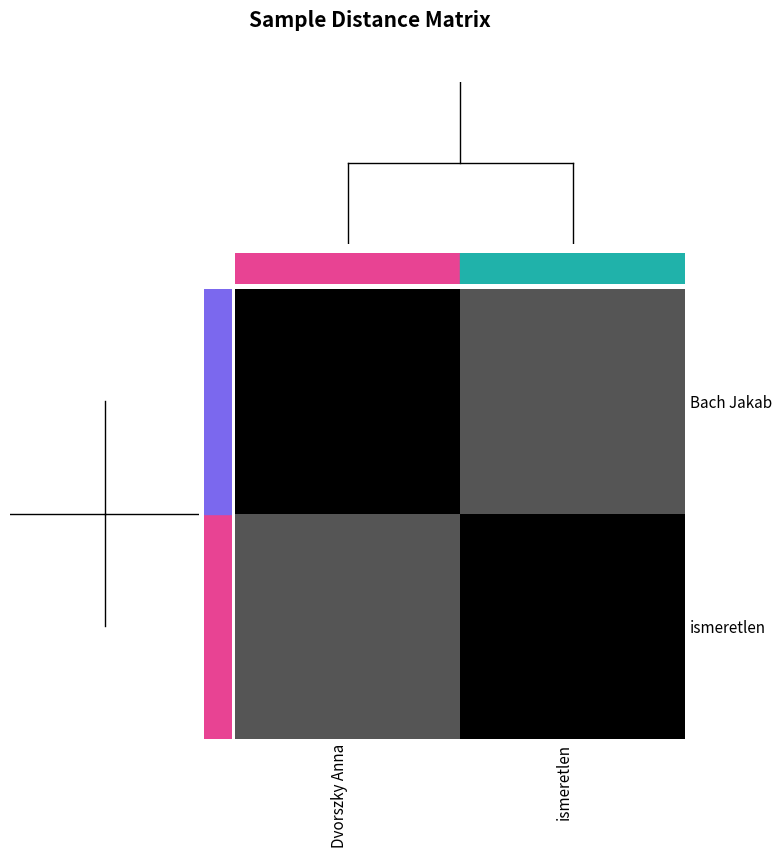

Reading left to right, what are all the values shown in this chart?

Bach Jakab: Dvorszky Anna=0.0	ismeretlen=0.5
ismeretlen: Dvorszky Anna=0.5	ismeretlen=0.0